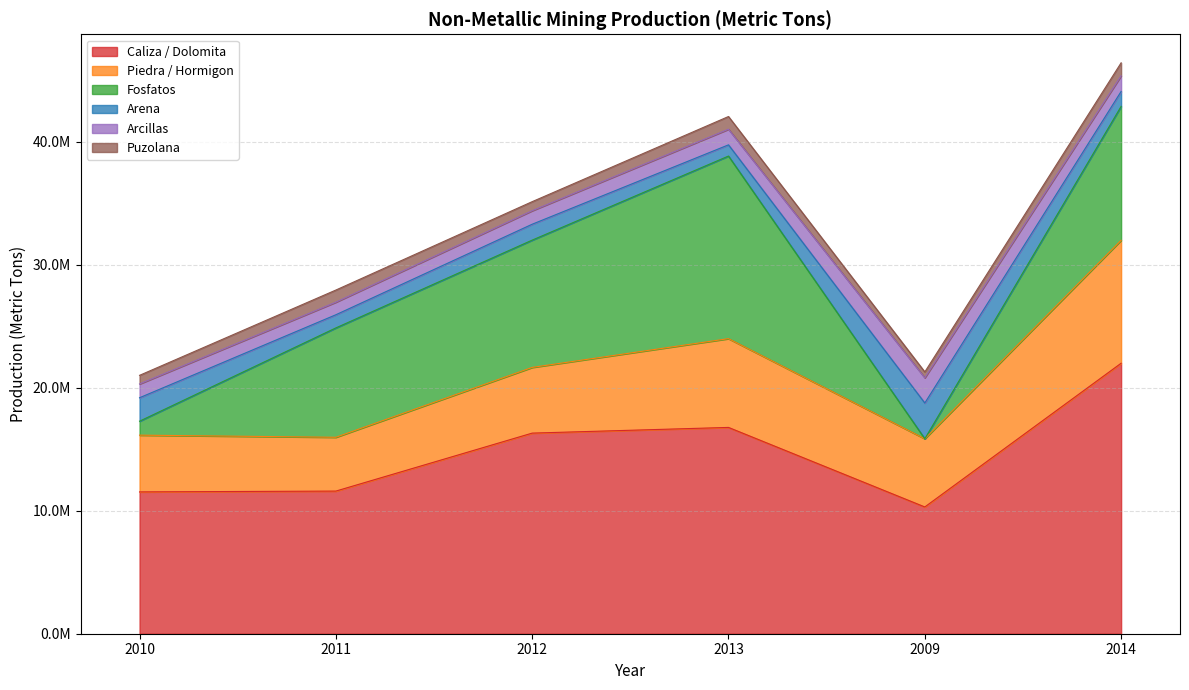

List the series in order of their peak value, lowest first.

Puzolana, Arcillas, Arena, Piedra / Hormigon, Fosfatos, Caliza / Dolomita